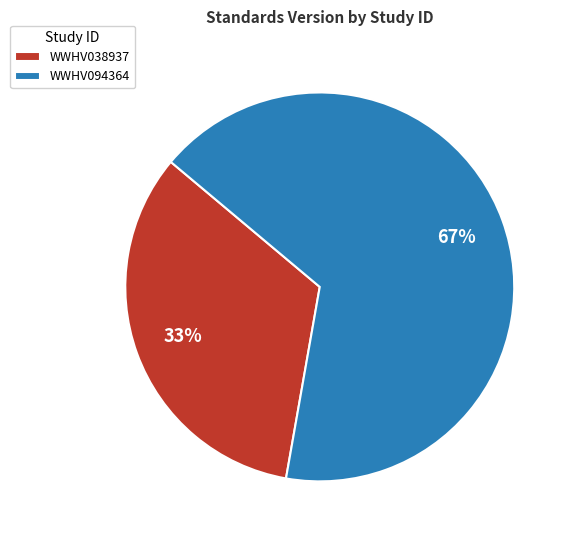

Count the number of slices in the pie.

2